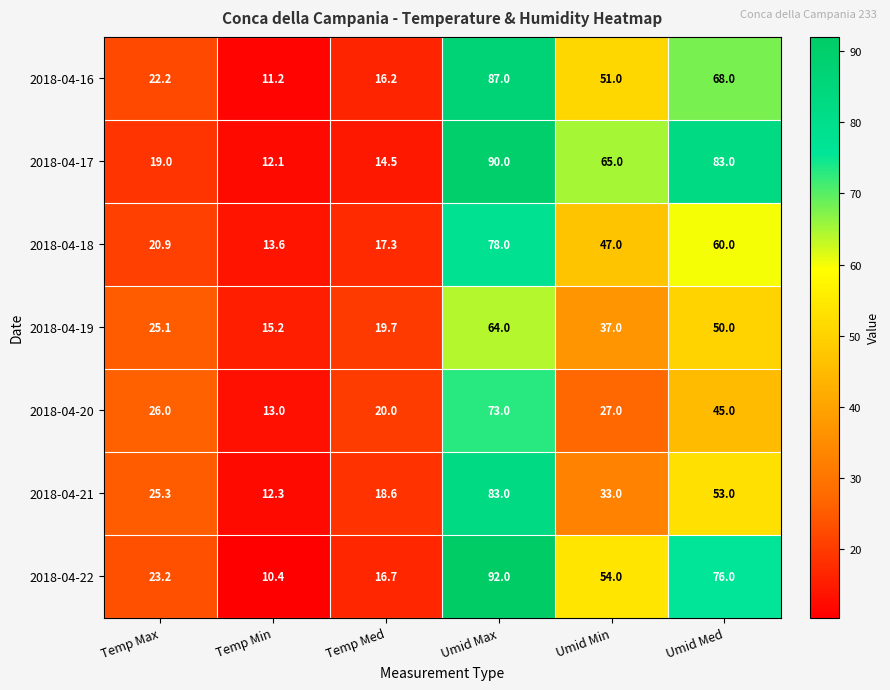

At which label is 2018-04-22 closest to 51?

Umid Min